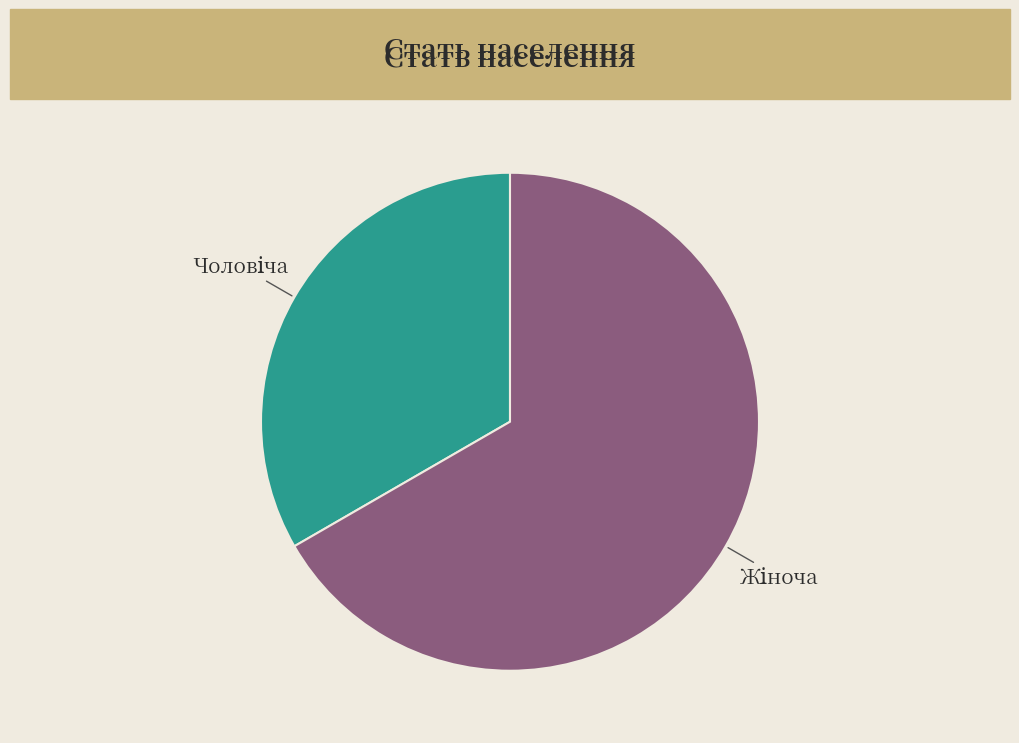

Is there a majority slice in this chart?

Yes